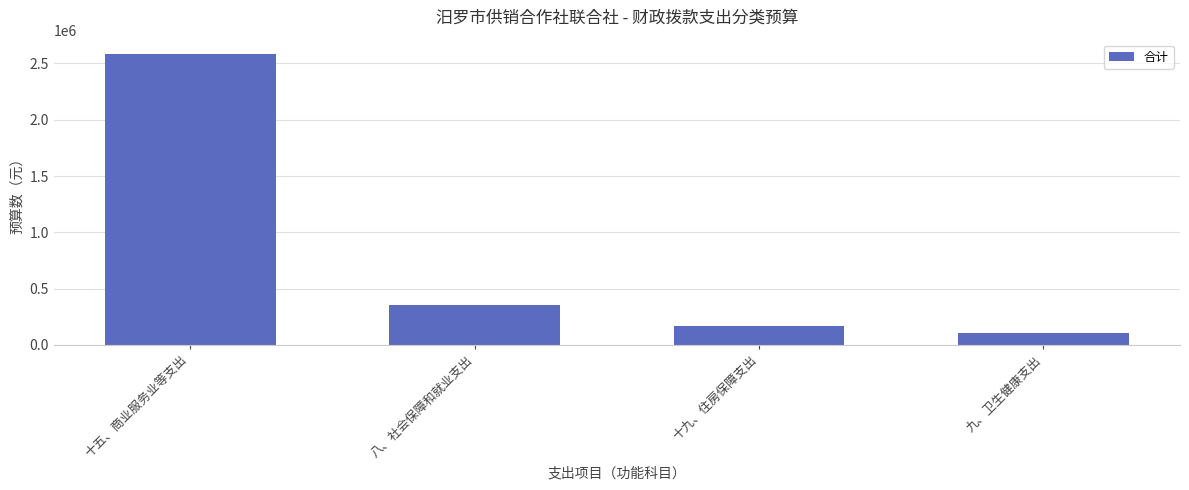

What is the value of the 3rd bar from the left?

170549